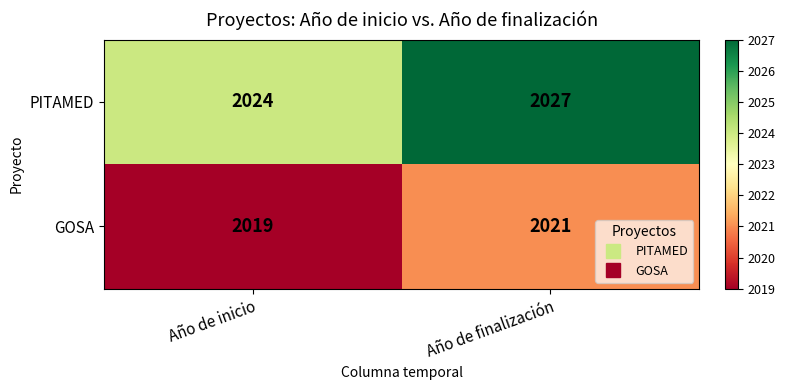

What is the difference between the maximum and minimum values in the PITAMED series?

3